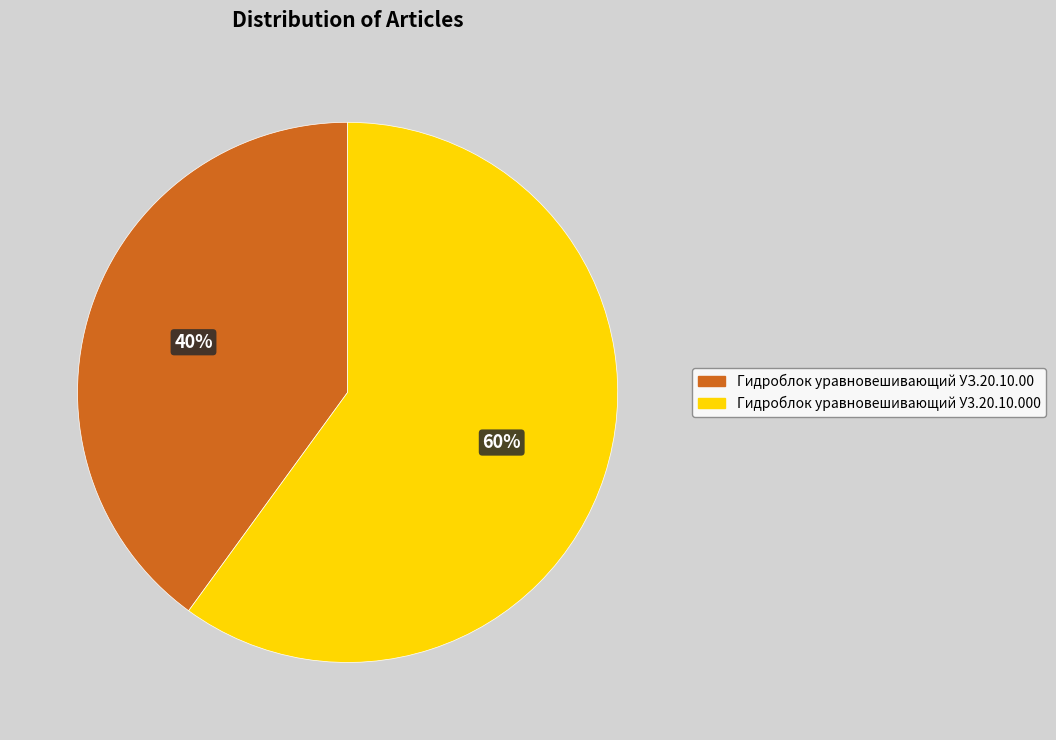

To the nearest percent, what is the difference between the largest and smallest slice percentages?

20%